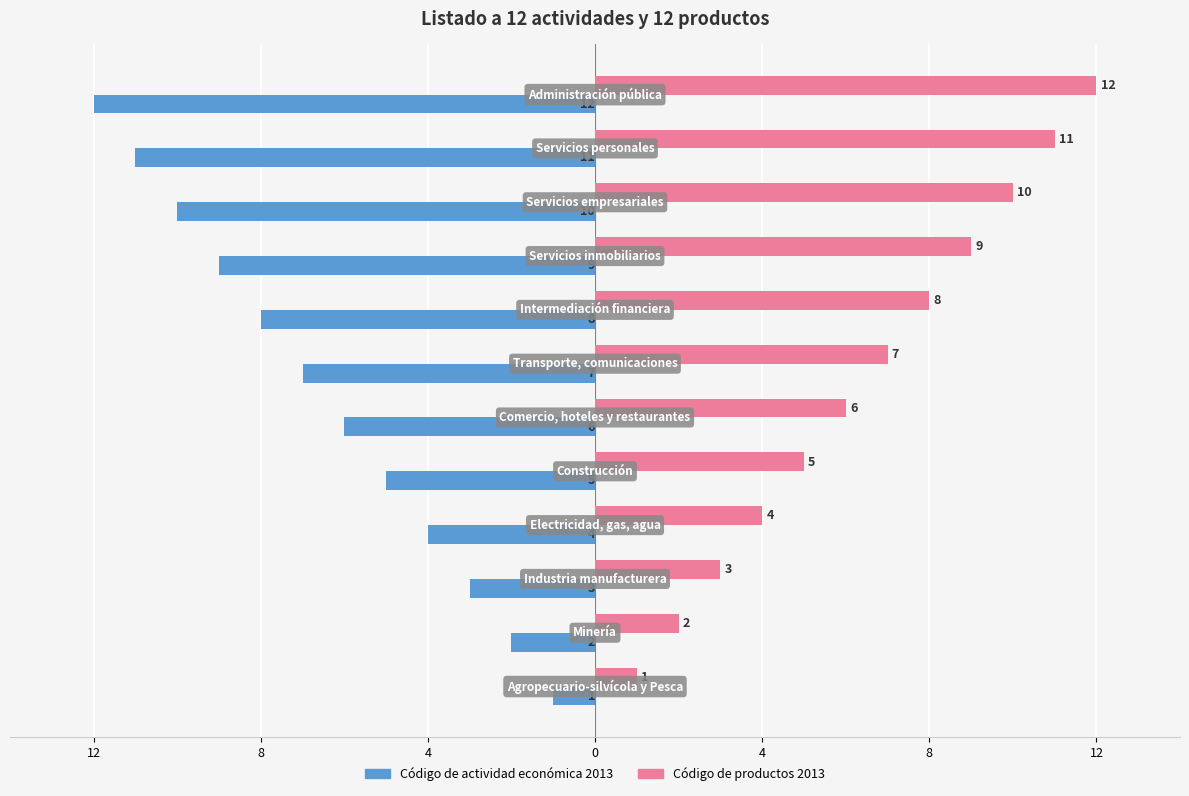

Rank the series by their average value, from highest to lowest.

Código de productos 2013, Código de actividad económica 2013